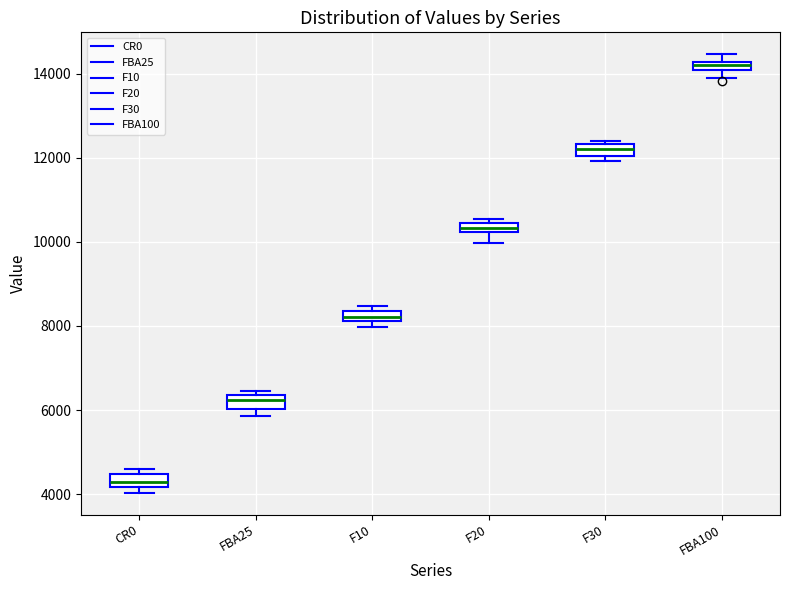

Which box's median line is the highest?

FBA100